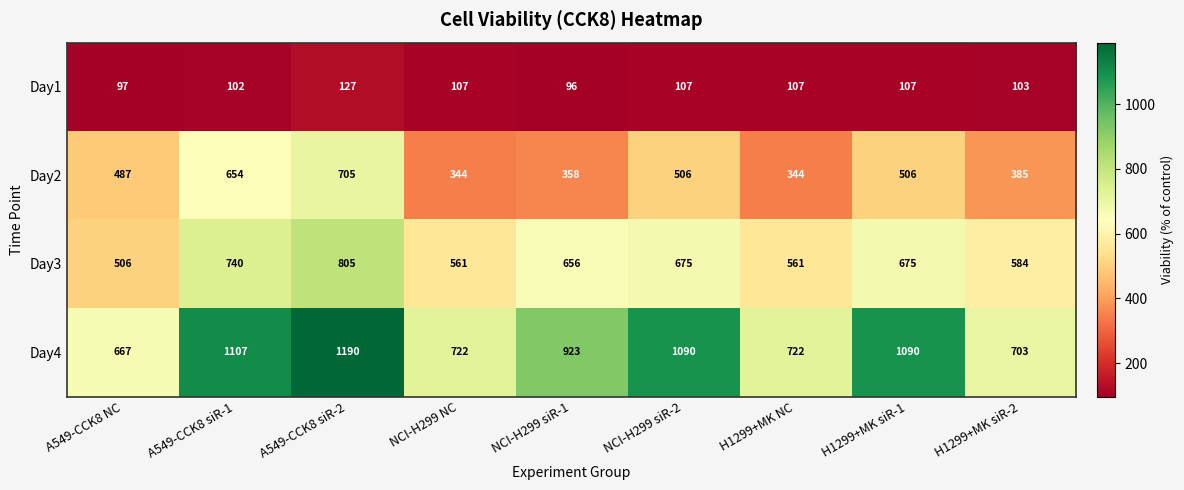

How many distinct data groups are displayed?

4